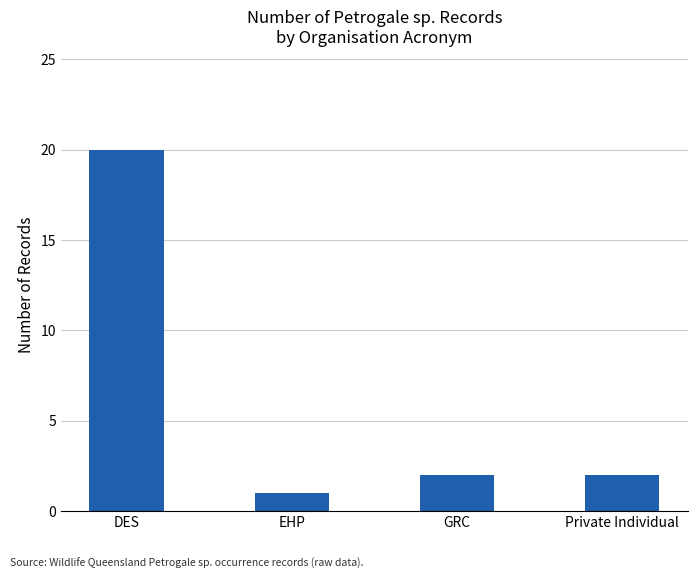

What is the sum of the values at EHP and Private Individual?

3